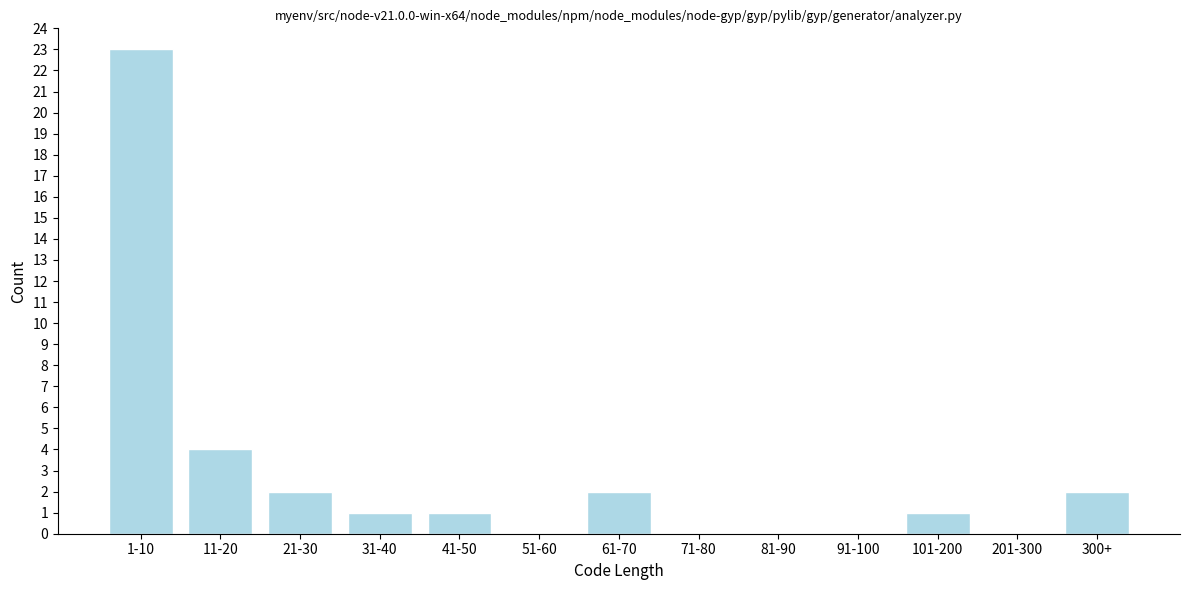

Reading left to right, extract all data points from this chart.

1-10=23	11-20=4	21-30=2	31-40=1	41-50=1	51-60=0	61-70=2	71-80=0	81-90=0	91-100=0	101-200=1	201-300=0	300+=2